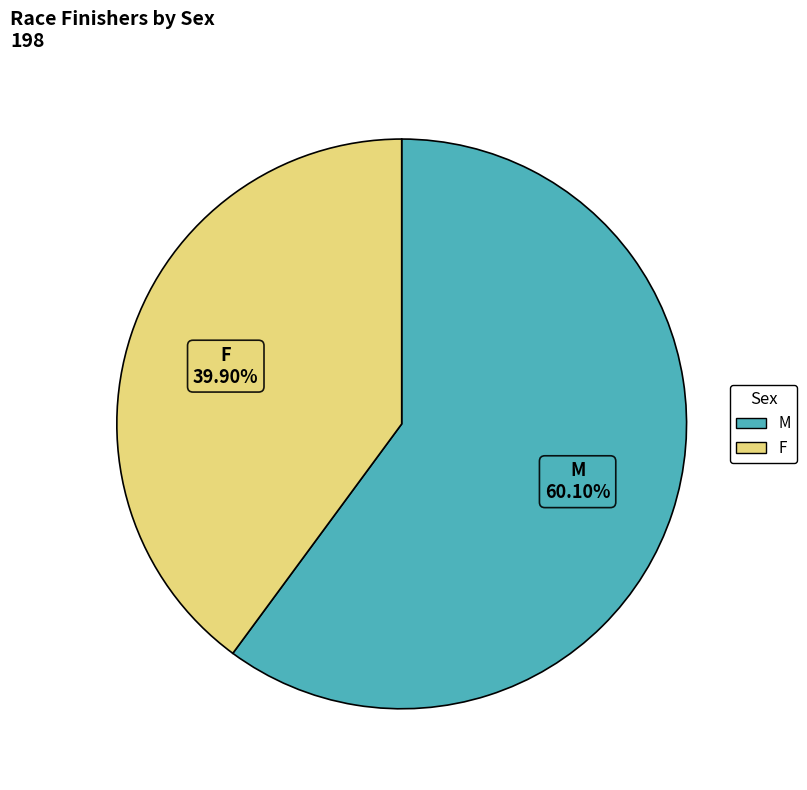

Approximately how many times larger is the value at M compared to F?

1.5